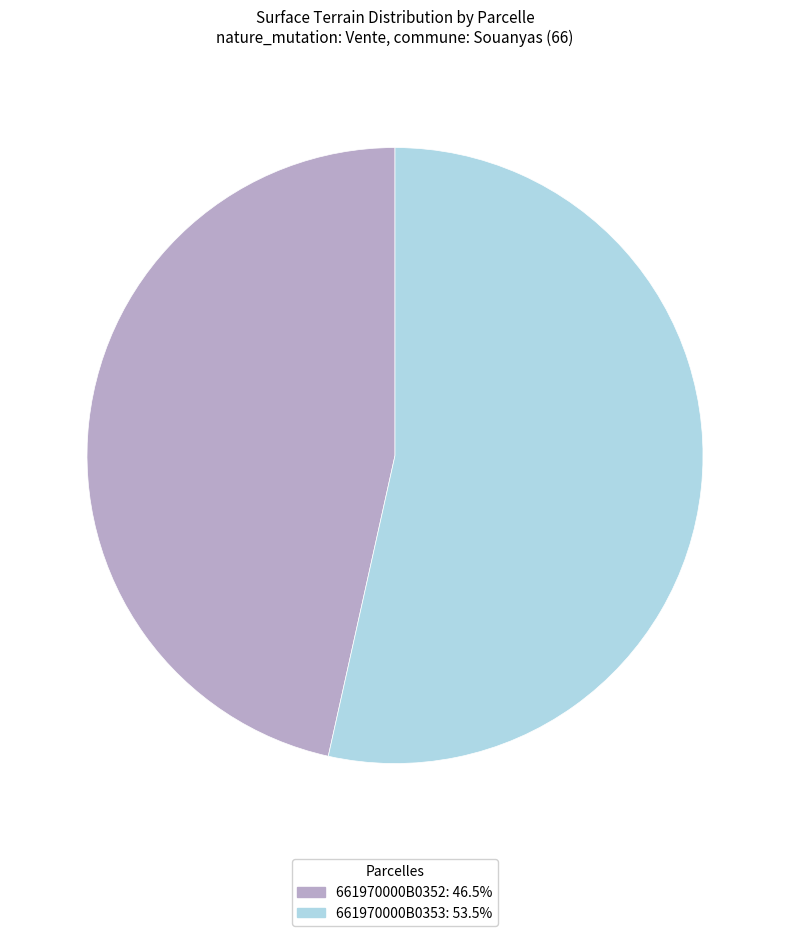

What is the majority slice?

661970000B0353